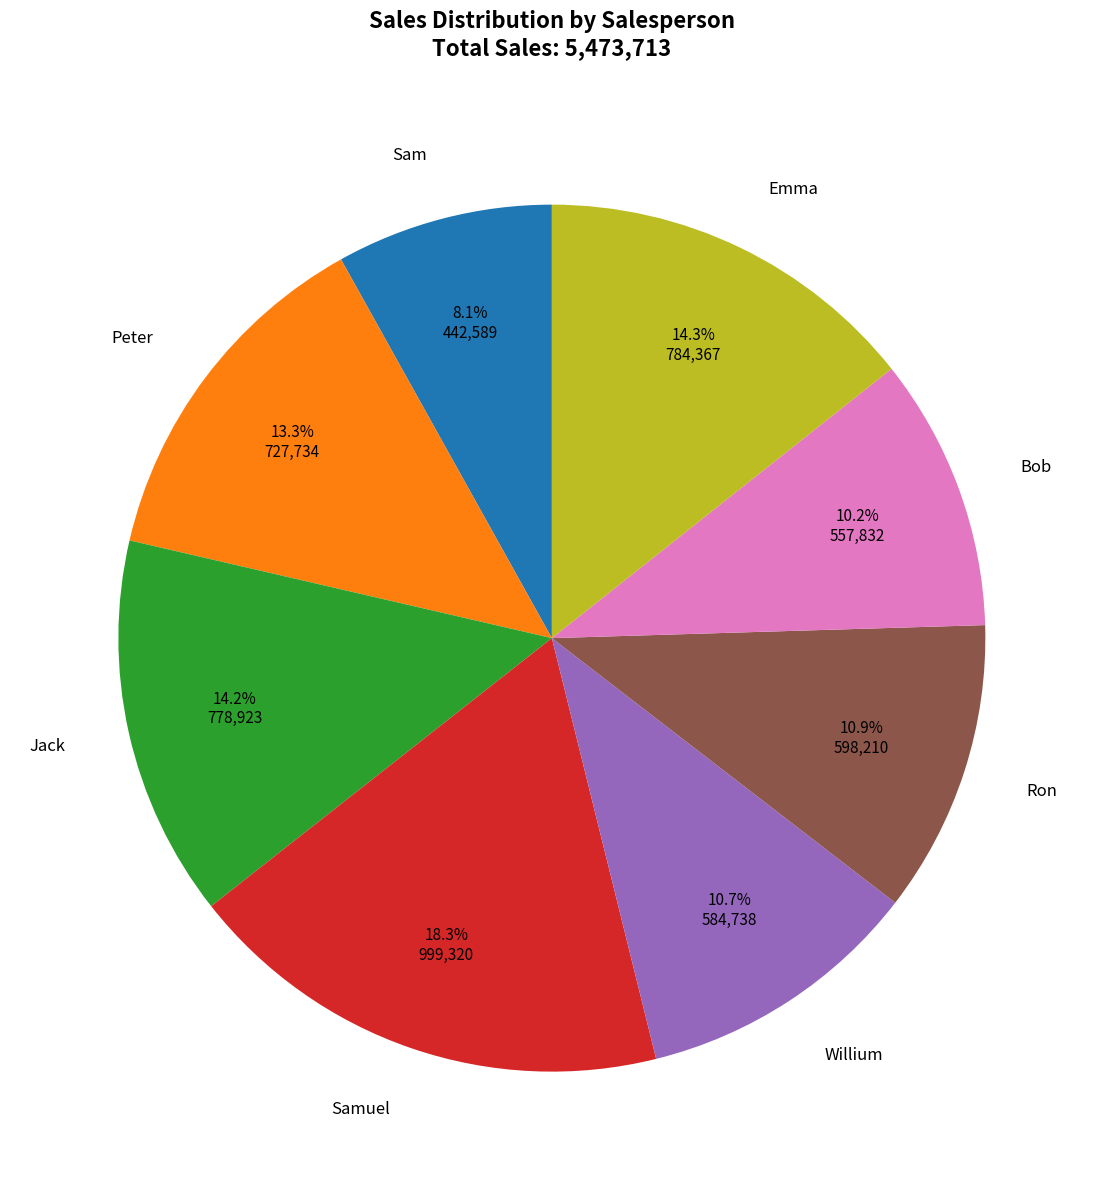

Combined, do Emma and Jack account for over 50%?

No